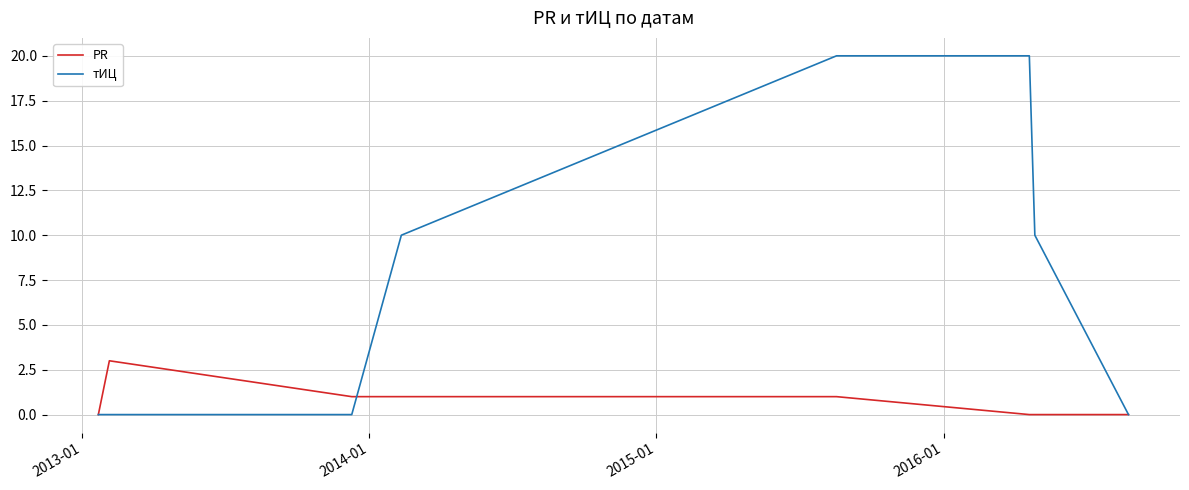

How many lines are shown in the chart?

2